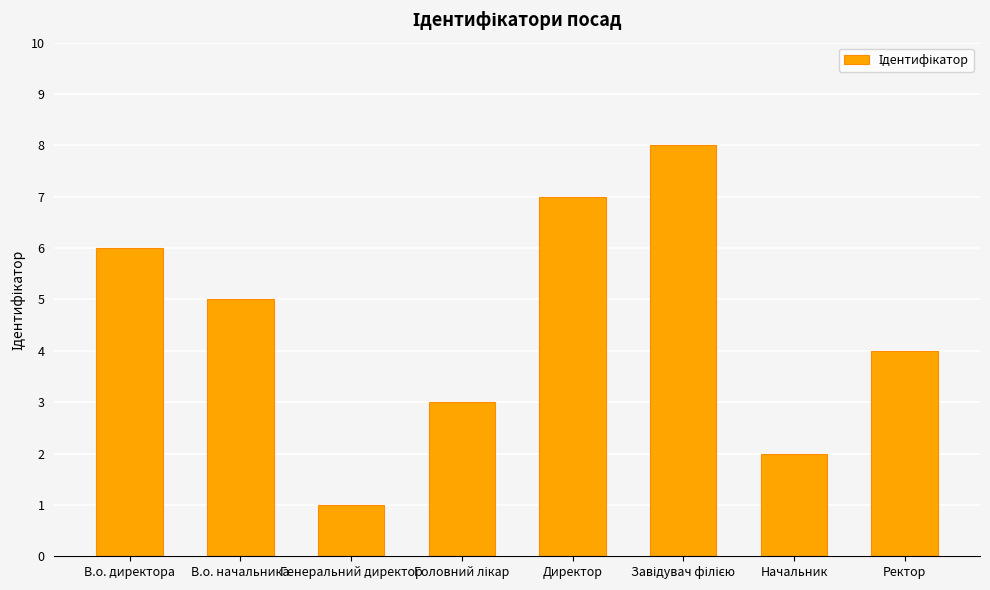

What is the maximum value shown in the chart?

8